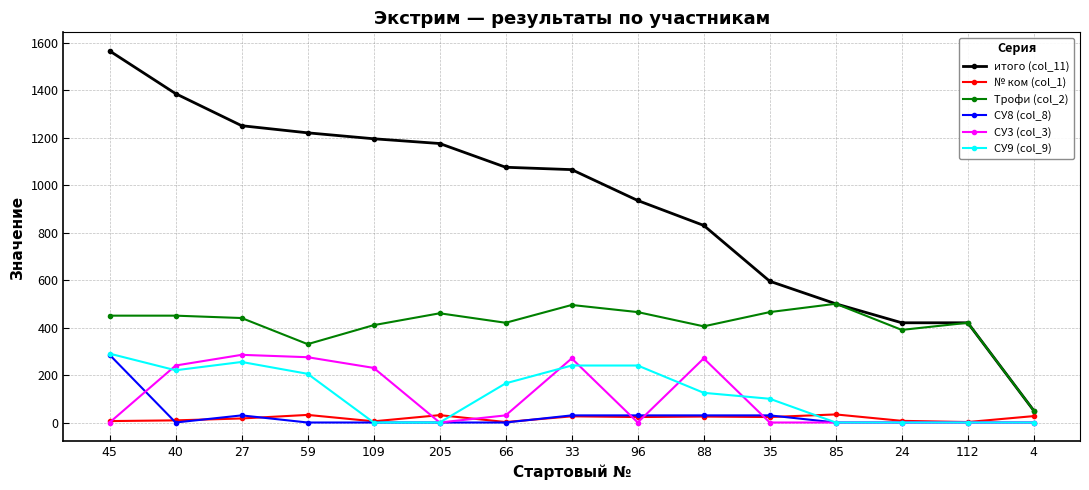

What is the sum of all Трофи (col_2) values?

6150